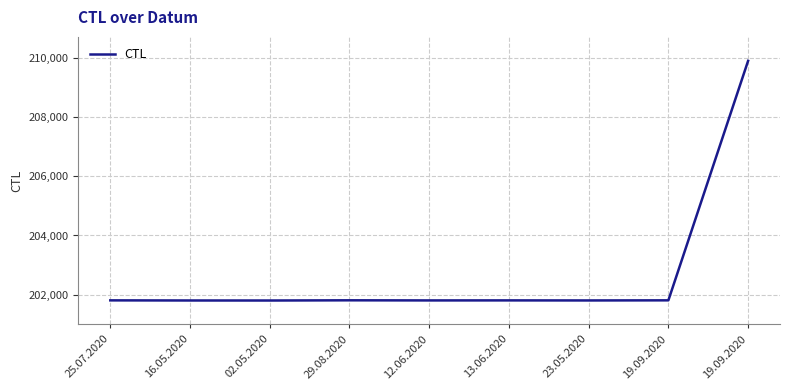

Does the chart display data point markers on the line(s)?

No